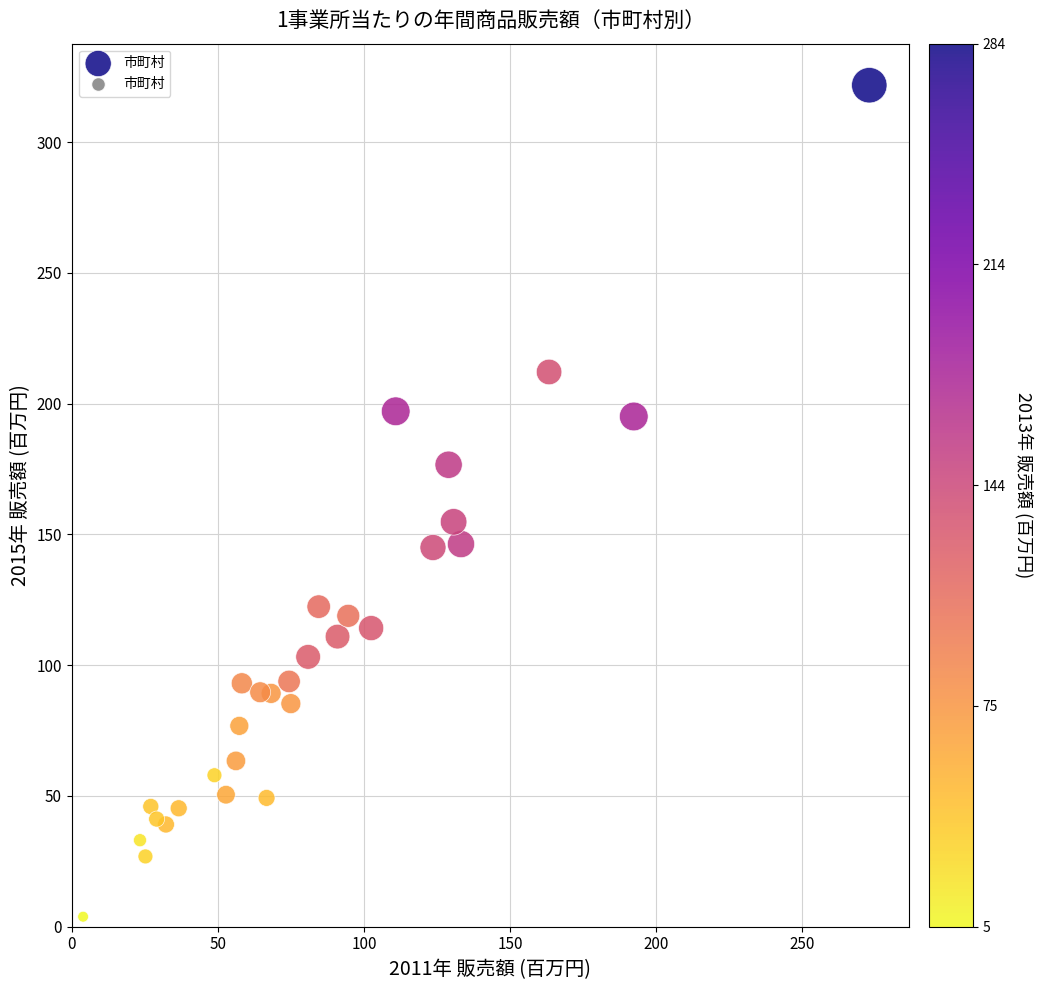

What is the range of X values (max minus min)?

269.1